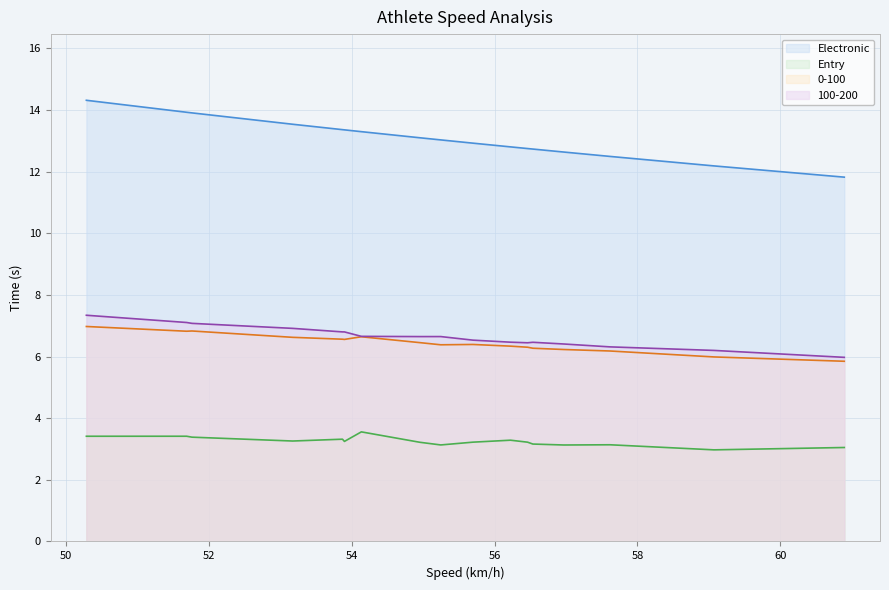

Which series has the largest total across all categories?

Electronic